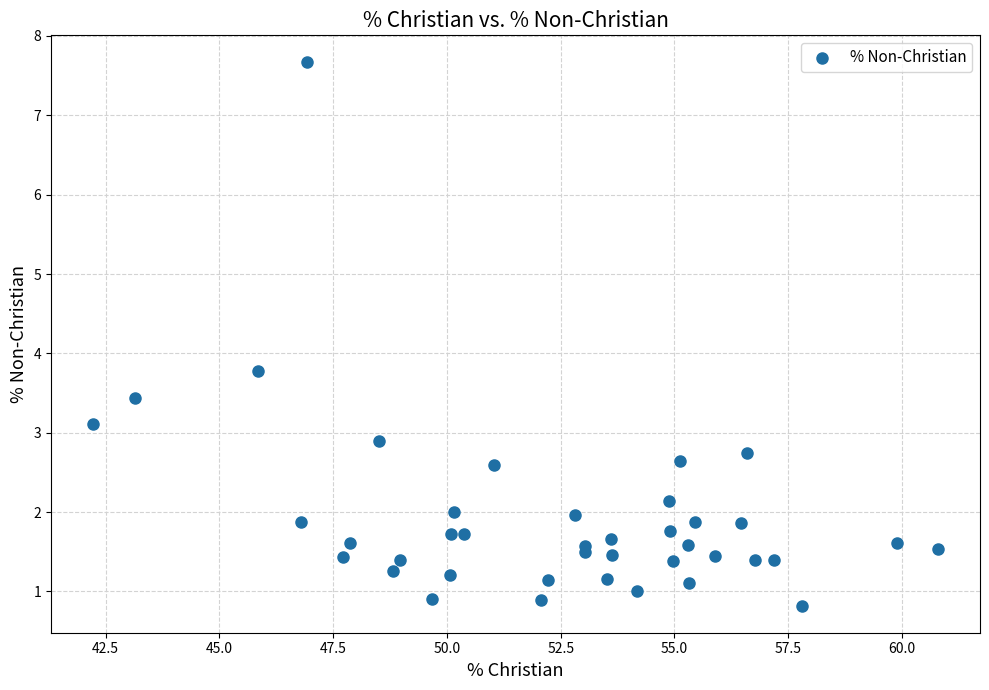

What Y value in the scatter plot is closest to 4?

3.8